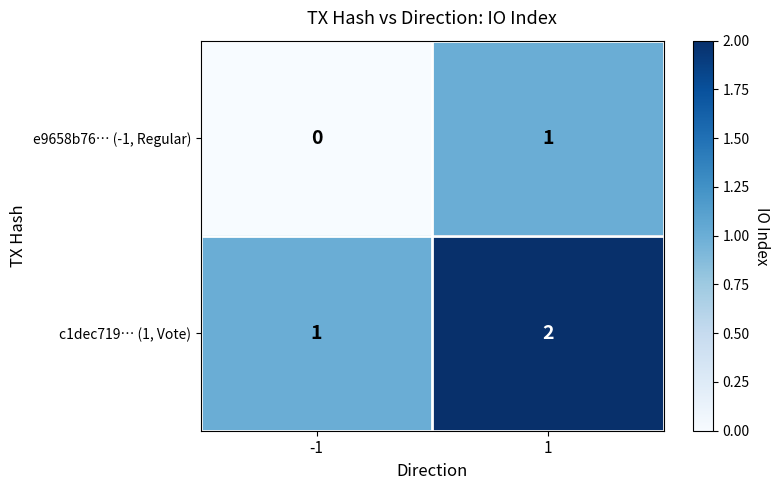

Rank the series by their maximum value, from lowest to highest.

e9658b76… (-1, Regular), c1dec719… (1, Vote)